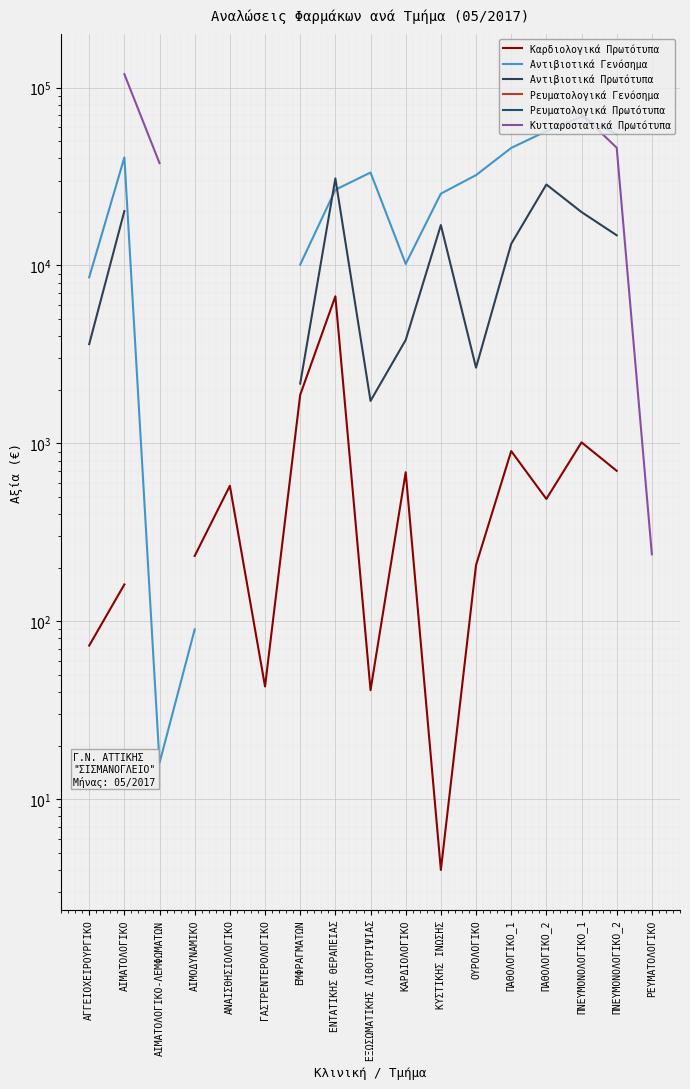

True or false: Αντιβιοτικά Πρωτότυπα has a value of 3614.0 at ΑΓΓΕΙΟΧΕΙΡΟΥΡΓΙΚΟ.

True